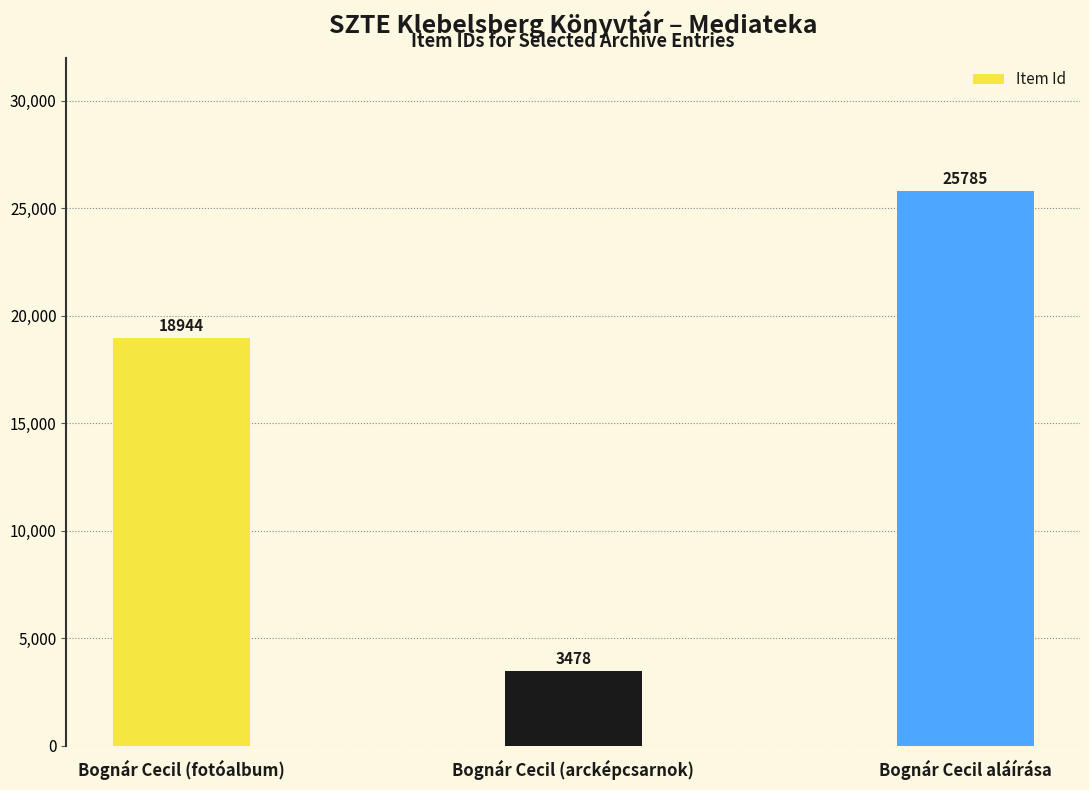

Count the number of categories in the chart.

3